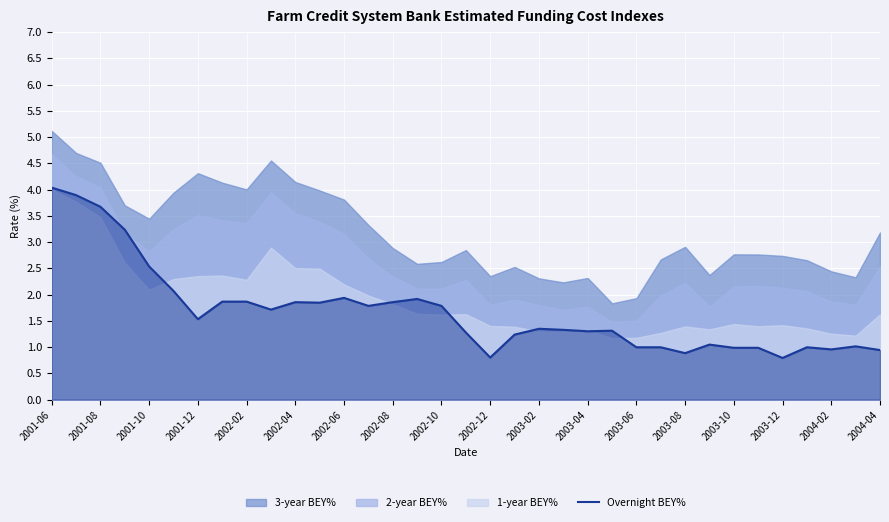

Reading left to right, what are all the values shown in this chart?

4.0	3.9	3.7	3.2	2.5	2.1	1.5	1.9	1.9	1.7	1.9	1.8	1.9	1.8	1.9	1.9	1.8	1.3	0.8	1.2	1.3	1.3	1.3	1.3	1.0	1.0	0.9	1.0	1.0	1.0	0.8	1.0	1.0	1.0	0.9